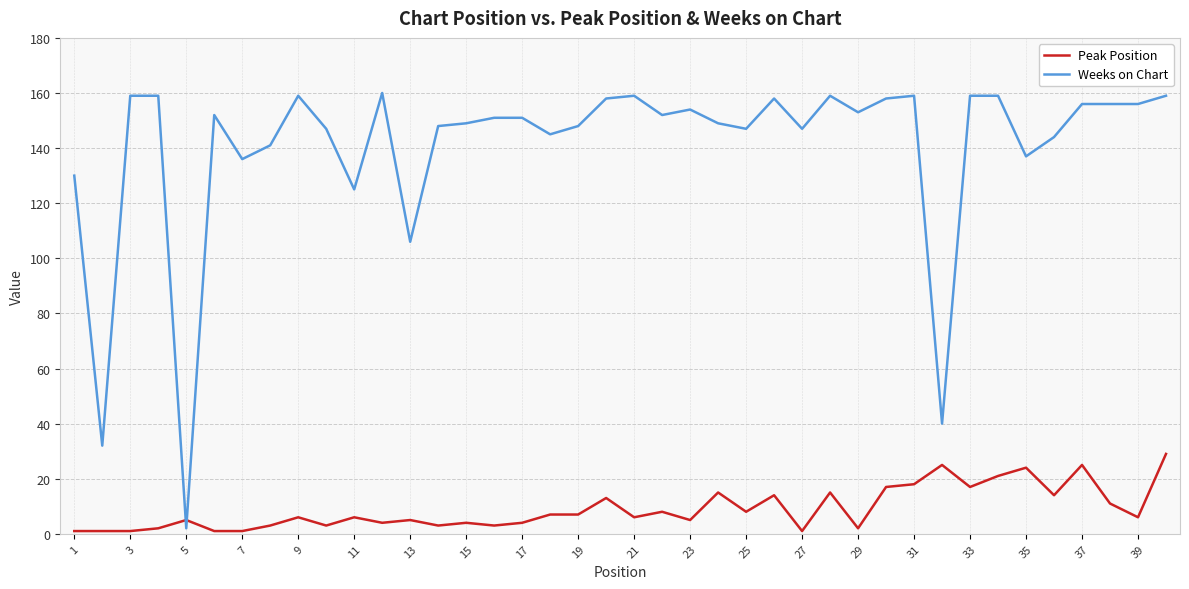

Rank the series by their average value, from lowest to highest.

Peak Position, Weeks on Chart